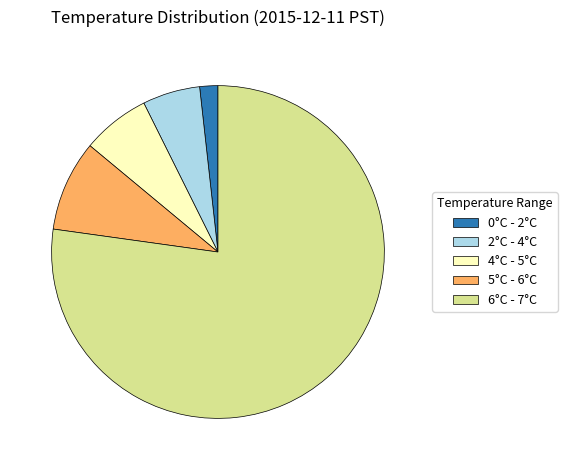

Rank the categories by value from highest to lowest.

6°C - 7°C, 5°C - 6°C, 4°C - 5°C, 2°C - 4°C, 0°C - 2°C